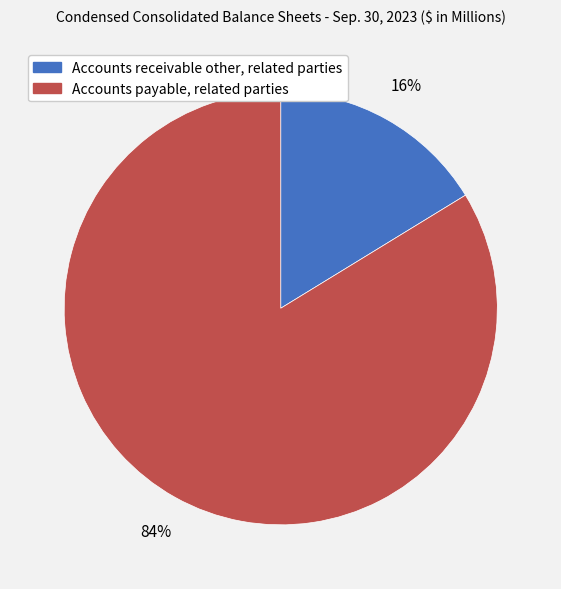

Count the number of slices in the pie.

2